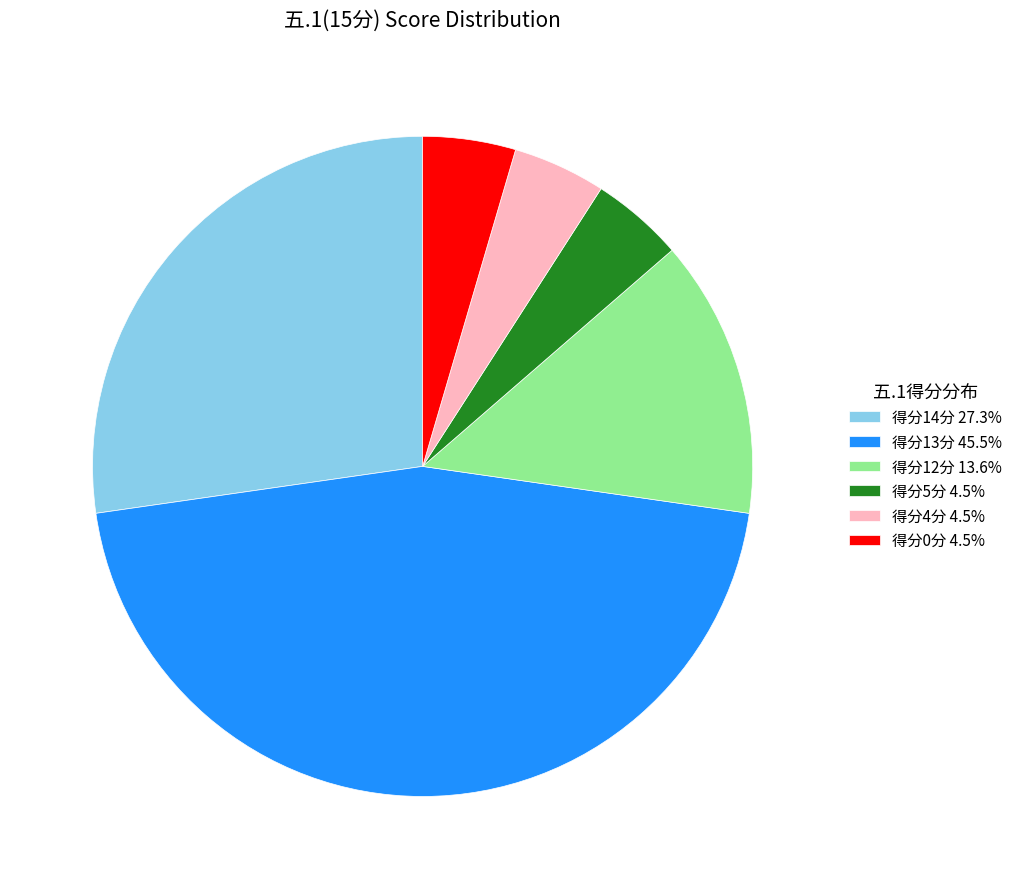

How many segments does this pie chart have?

6